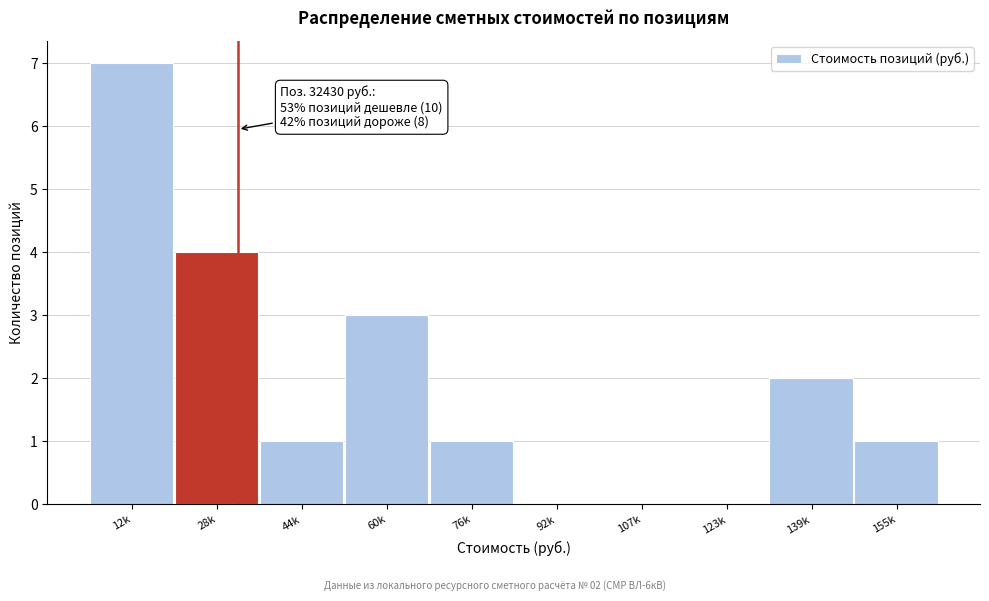

Reading left to right, what are all the values shown in this chart?

12k=7	28k=4	44k=1	60k=3	76k=1	92k=0	107k=0	123k=0	139k=2	155k=1